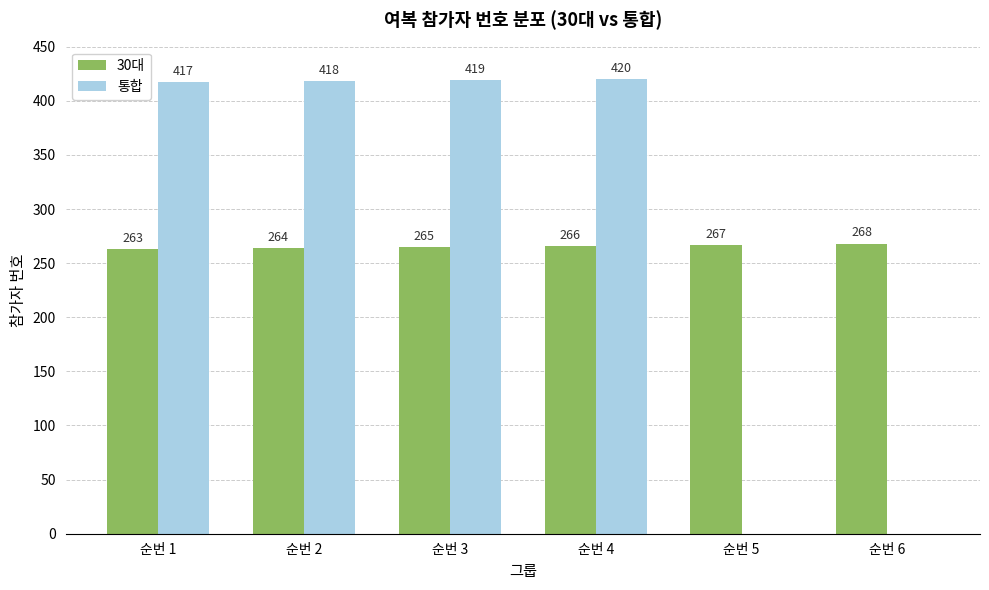

The value of 30대 at 순번 1 is 176. True or false?

False